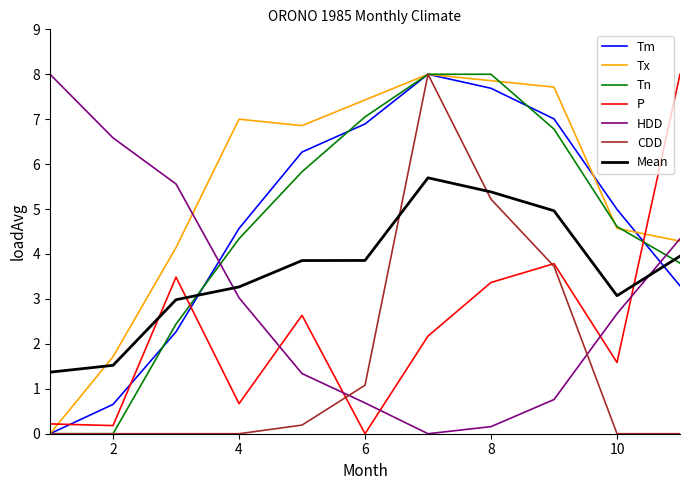

After their last crossing, which series has the higher values: Mean or Tm?

Mean